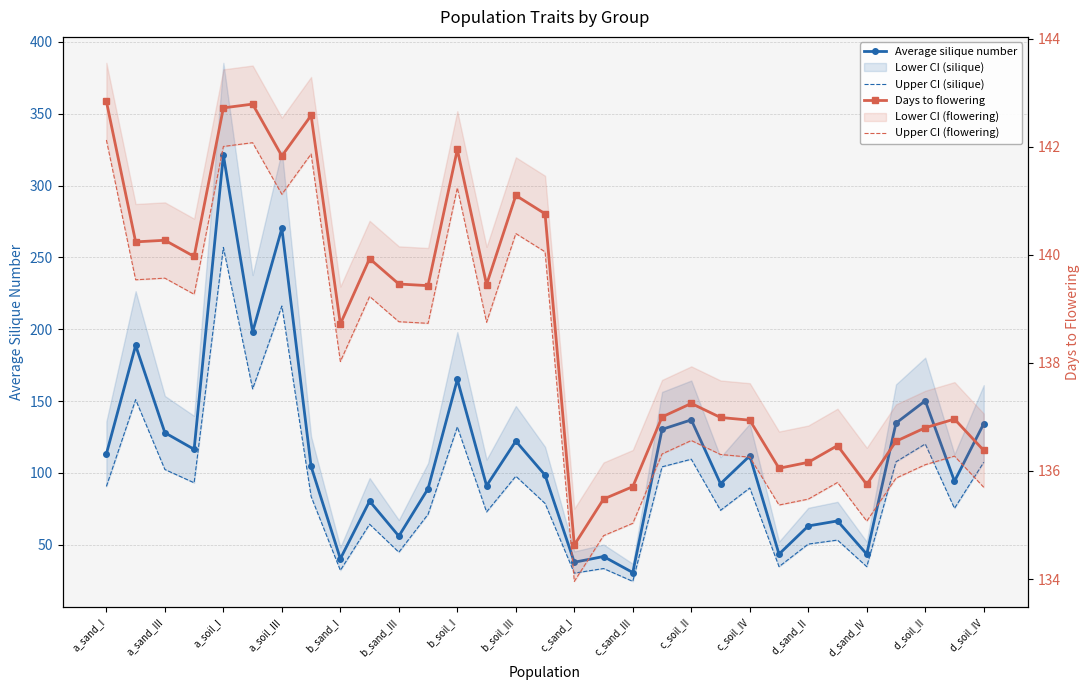

Does the chart have visible grid lines?

Yes